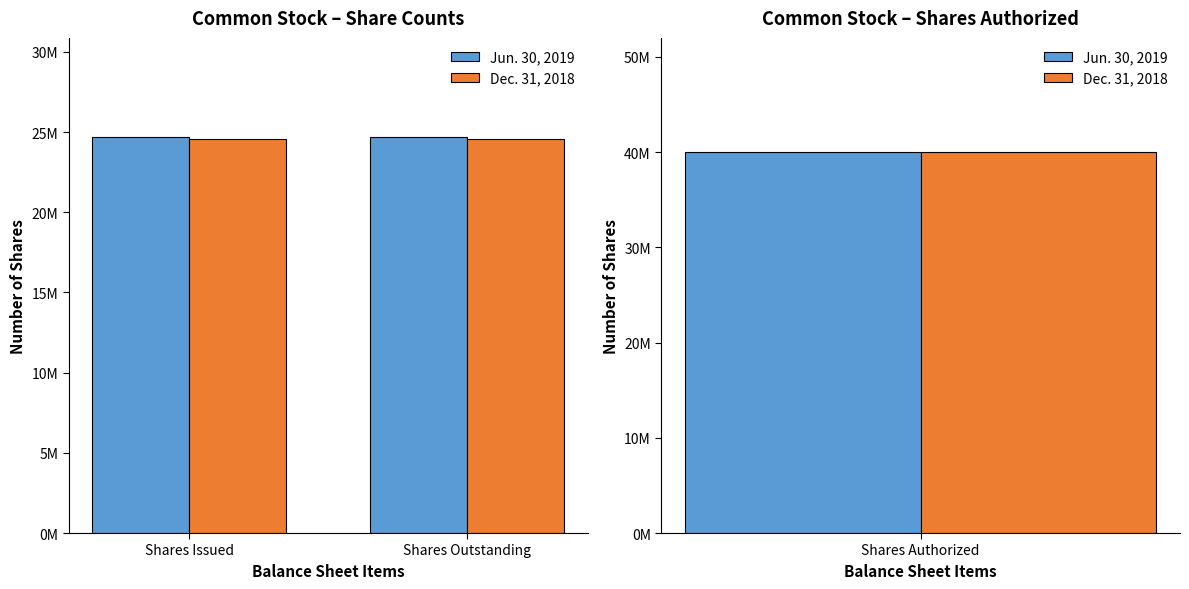

Which series changed the most between Shares Issued and Shares Outstanding?

Jun. 30, 2019